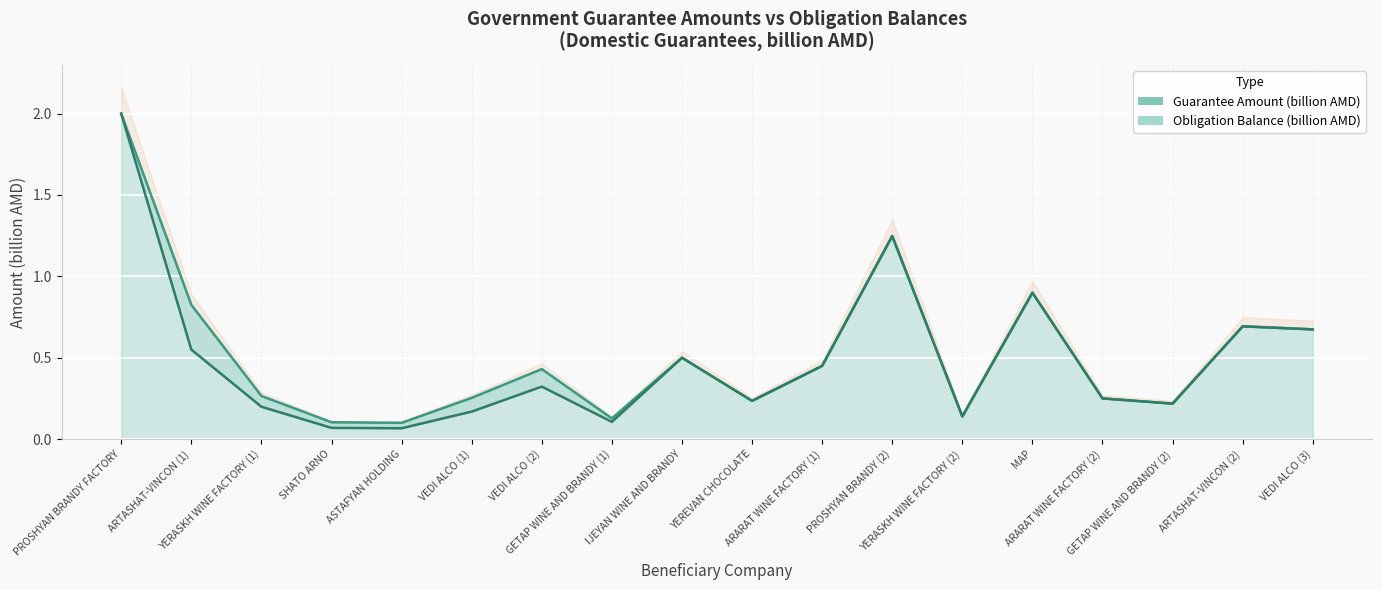

What is the label of the 9th point from the left?

IJEYAN WINE AND BRANDY